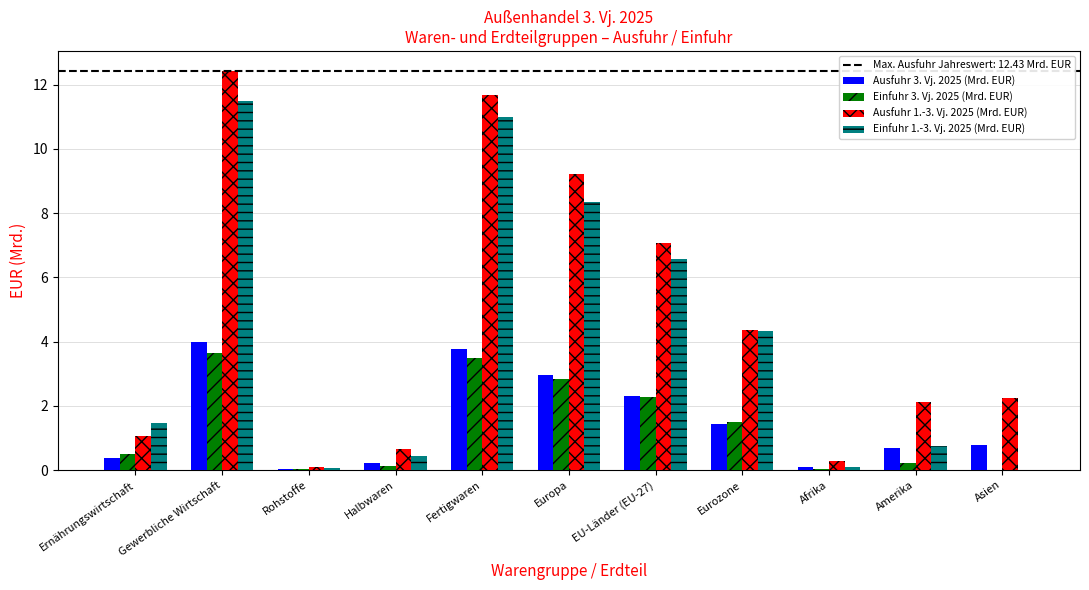

The Einfuhr 3. Vj. 2025 (Mrd. EUR) series shows 1.5 at Eurozone. True or false?

True